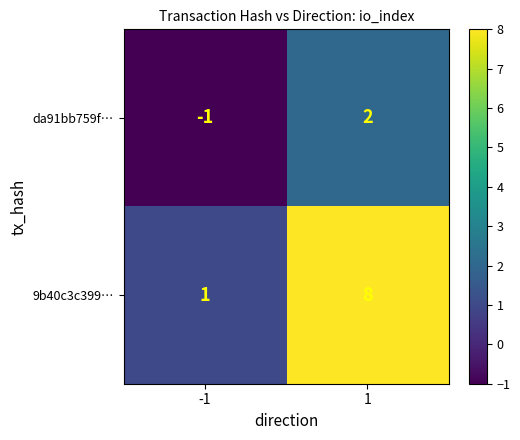

True or false: 9b40c3c399… has a value of 11 at 1.

False